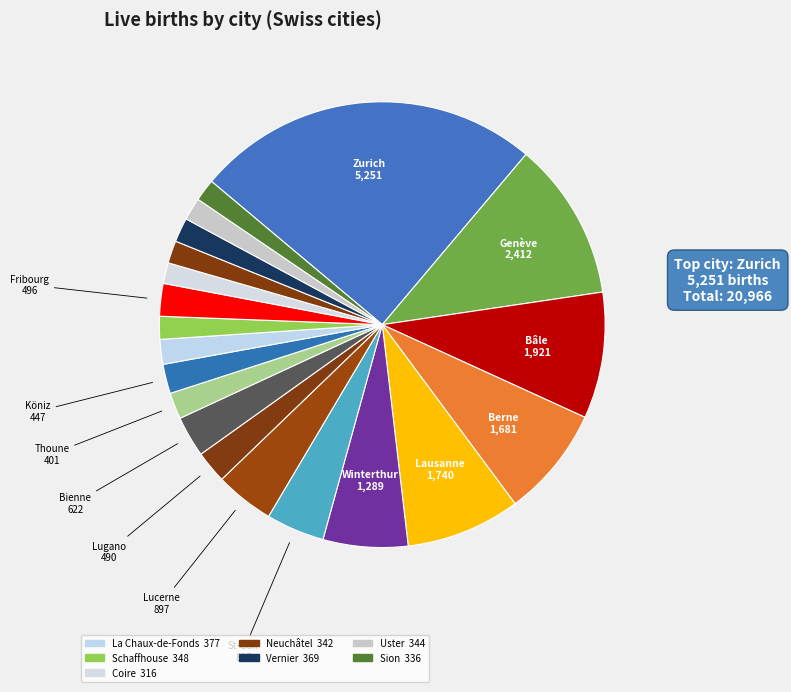

How many segments does this pie chart have?

20